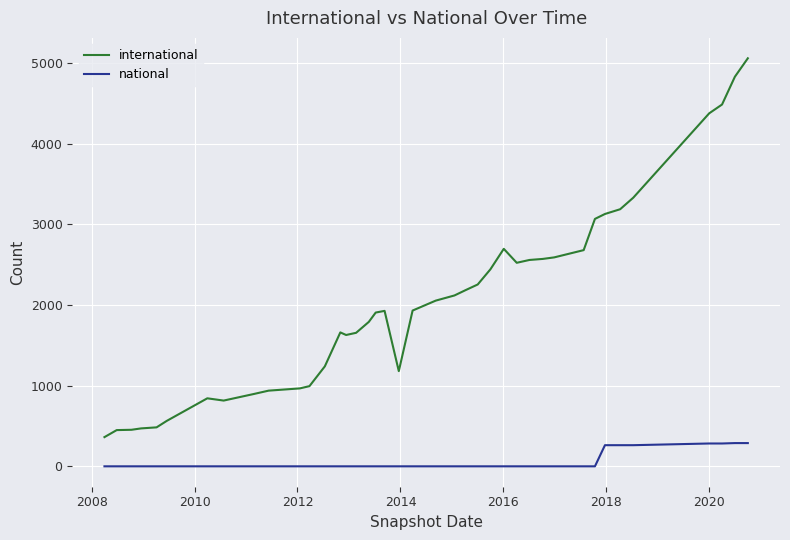

Which series has the widest spread of values?

international